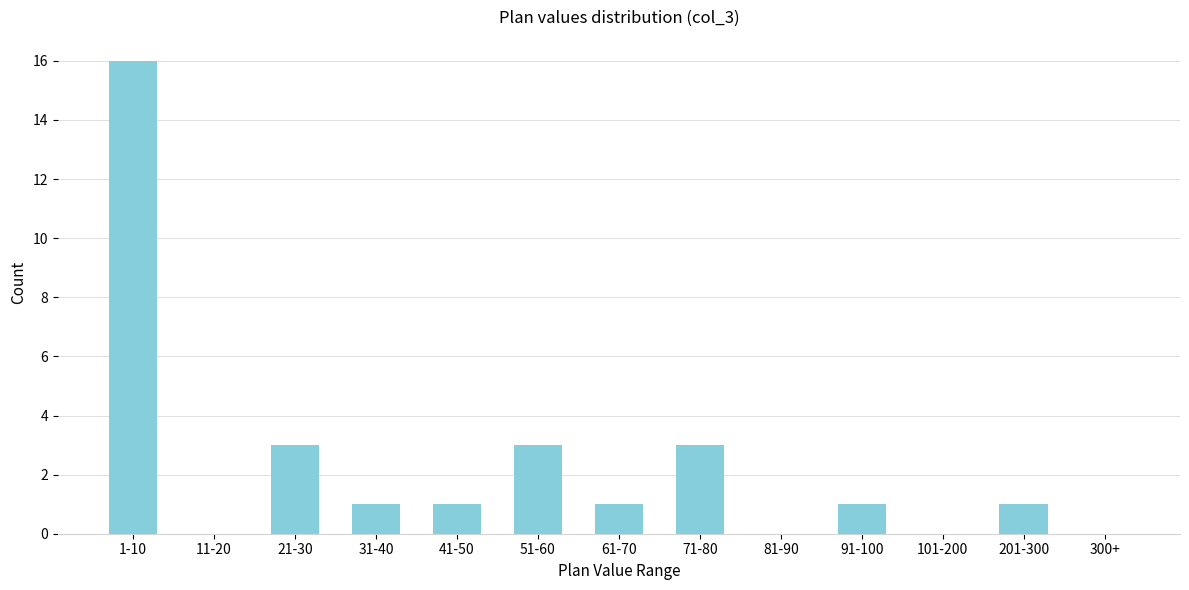

Reading right to left, list all the values displayed in this chart.

300+=0	201-300=1	101-200=0	91-100=1	81-90=0	71-80=3	61-70=1	51-60=3	41-50=1	31-40=1	21-30=3	11-20=0	1-10=16